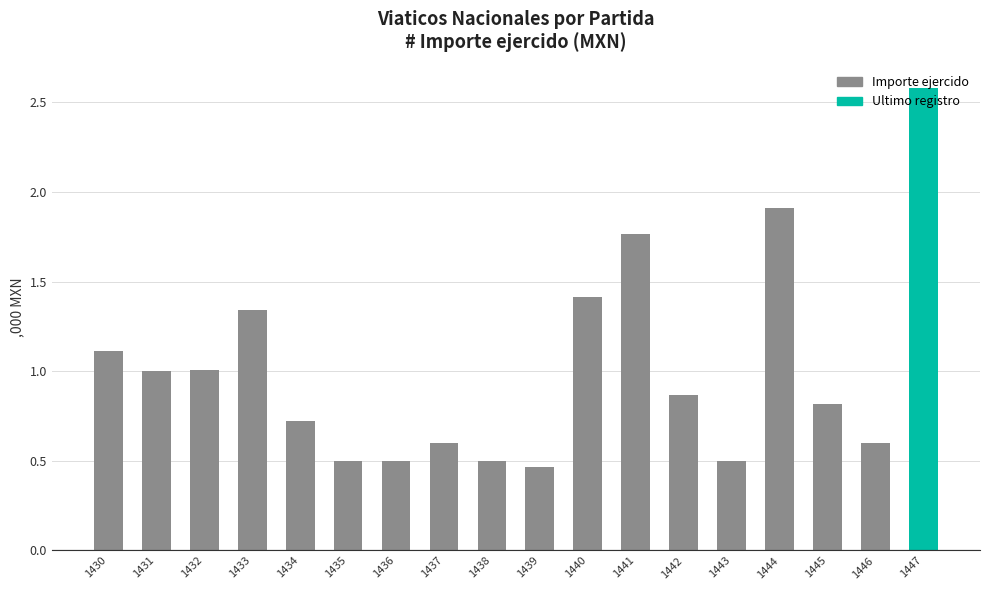

At which category does the chart reach its minimum across all series?

1439